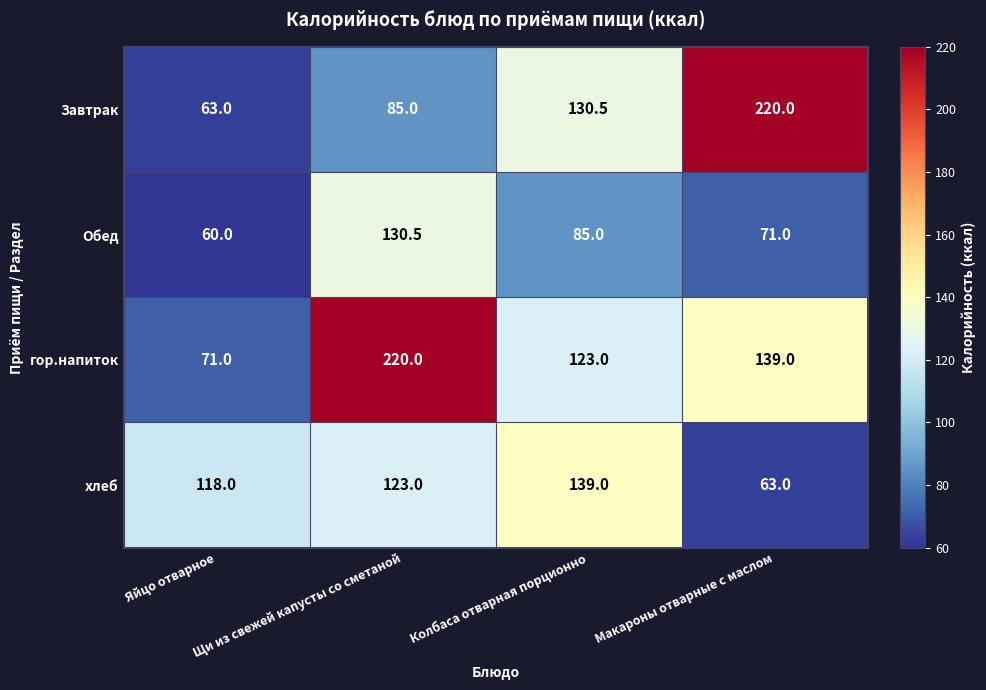

The value of Обед at Макароны отварные с маслом is 117.1. True or false?

False